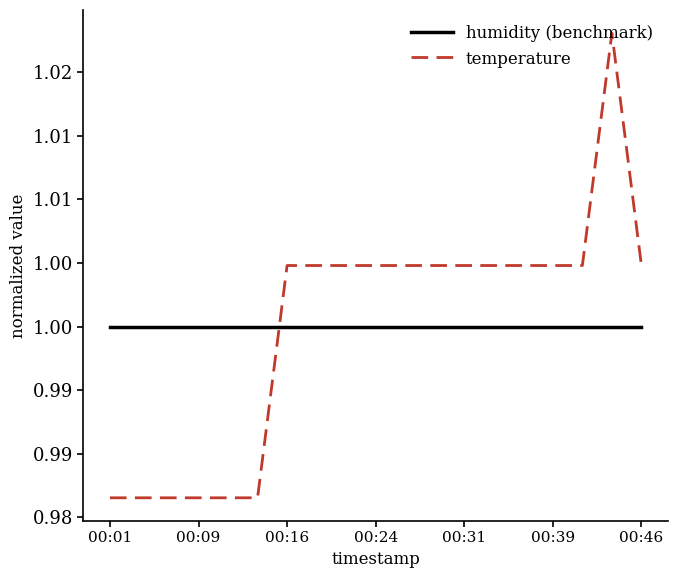

What is the lowest value of the humidity (benchmark) series?

1.0